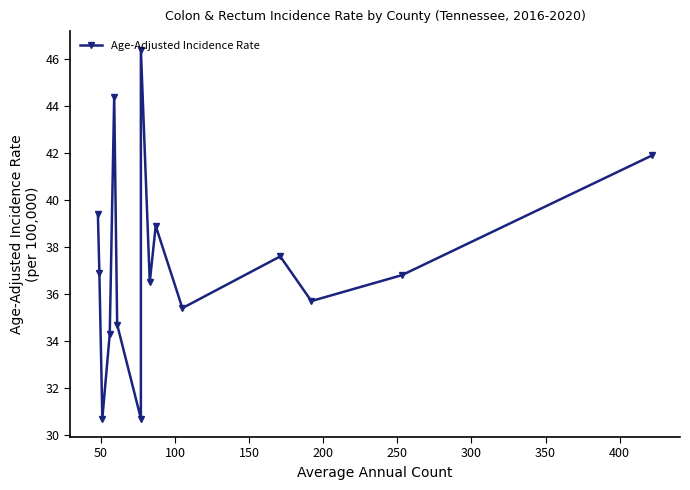

Does the chart have visible grid lines?

No